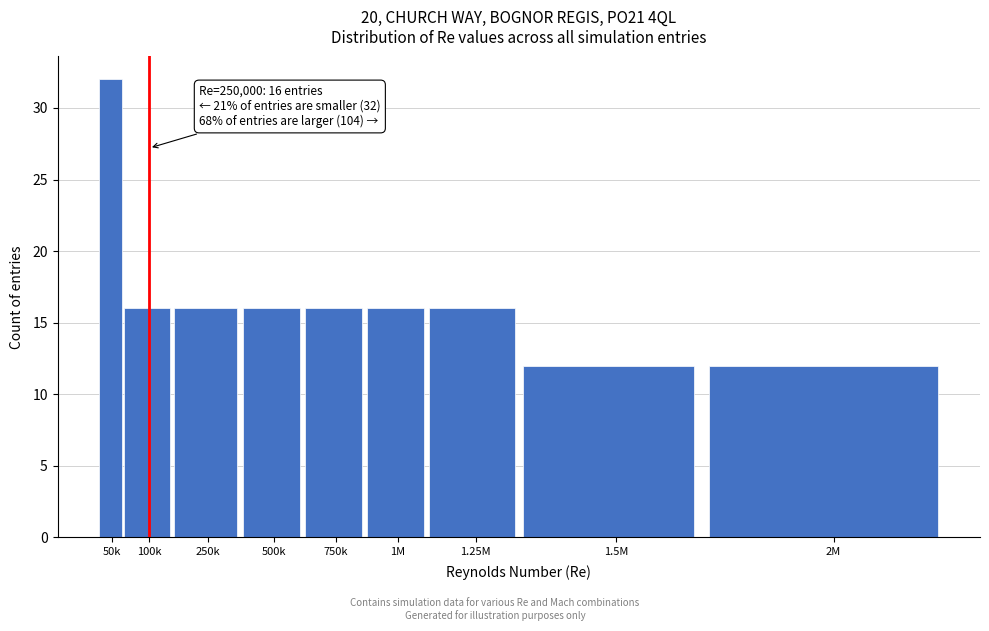

Reading left to right, list all the values displayed in this chart.

50k=32	100k=16	250k=16	500k=16	750k=16	1M=16	1.25M=16	1.5M=12	2M=12